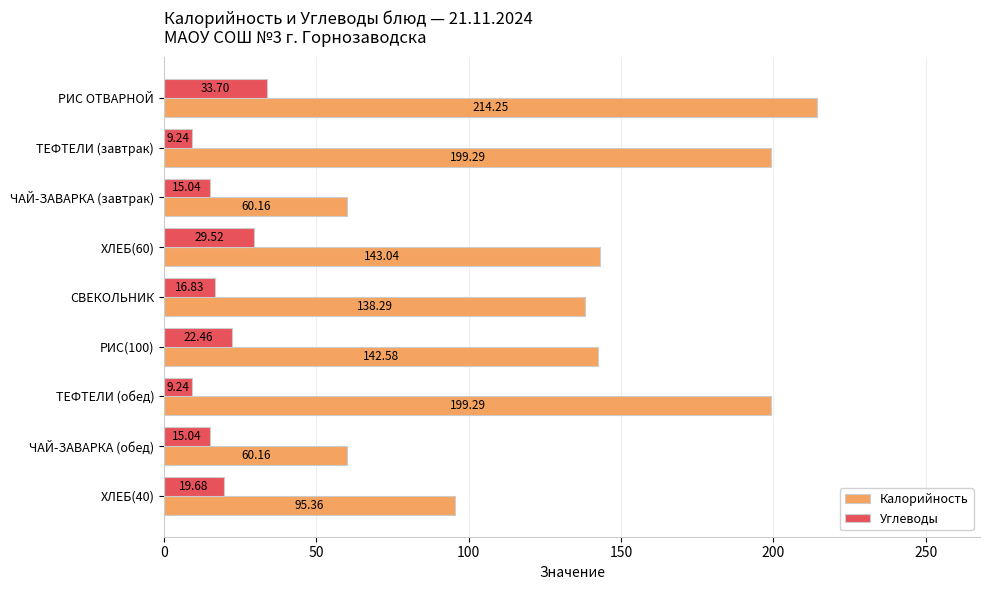

At which label is Калорийность closest to 137?

СВЕКОЛЬНИК